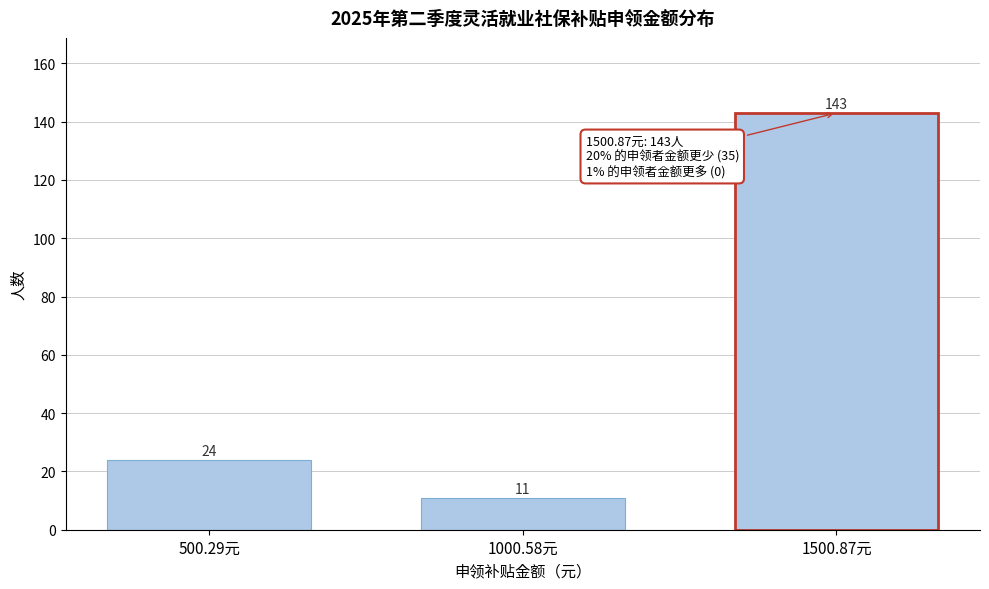

Reading left to right, list all the values displayed in this chart.

500.29元=24	1000.58元=11	1500.87元=143